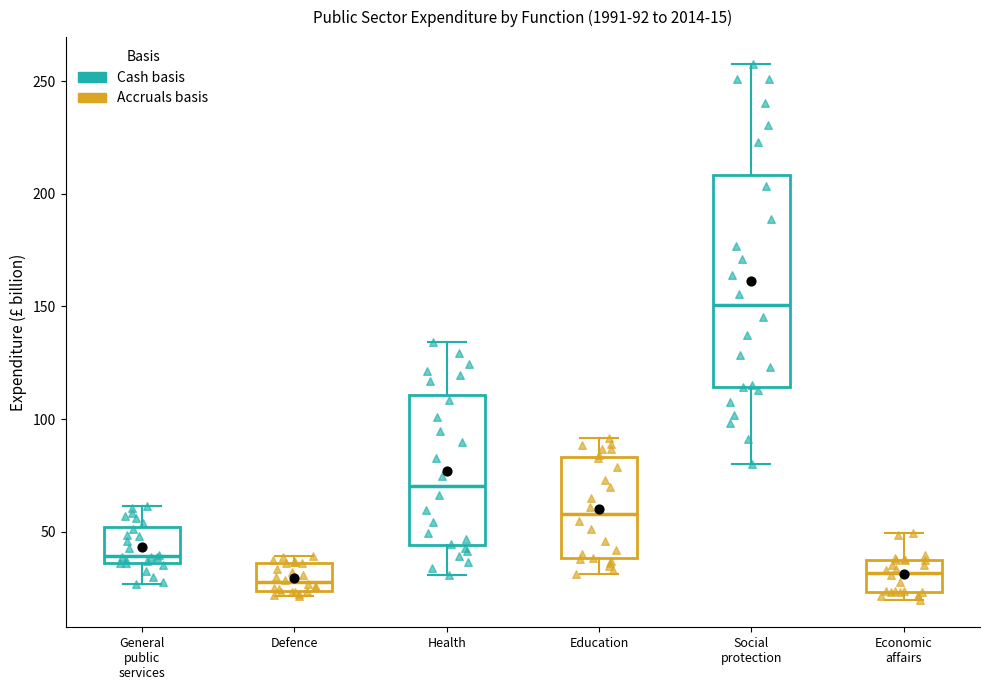

Comparing the boxes themselves (not the whiskers), which one is the tallest?

Social protection